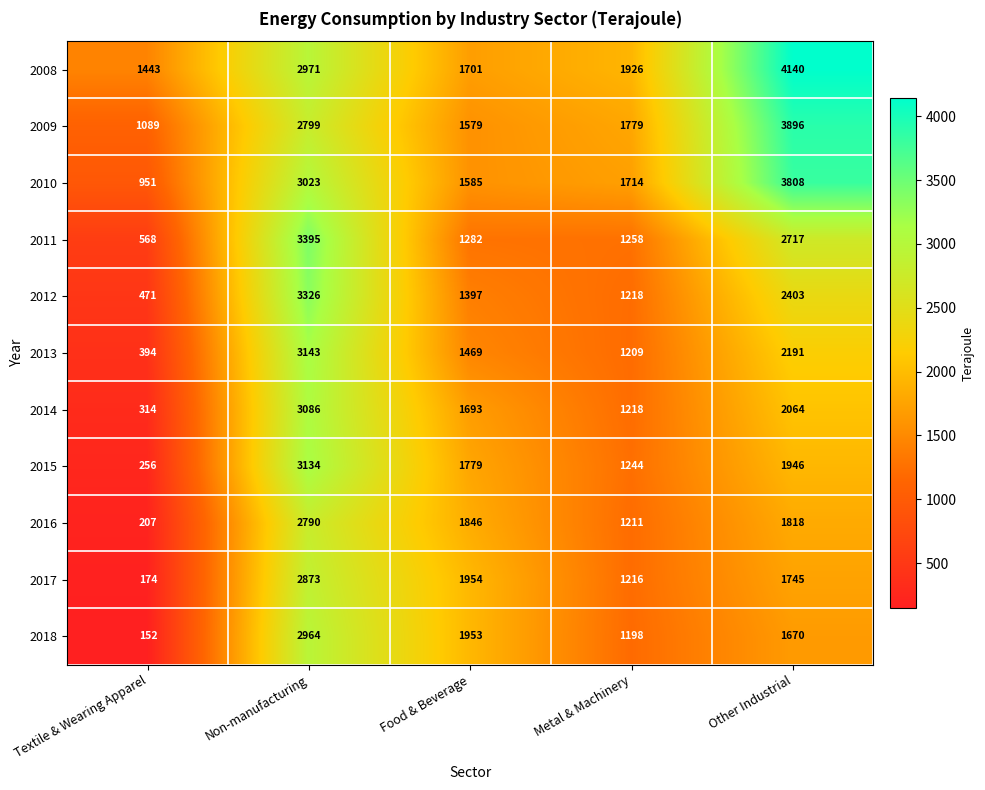

Which label corresponds to the smallest value in the chart?

Textile & Wearing Apparel